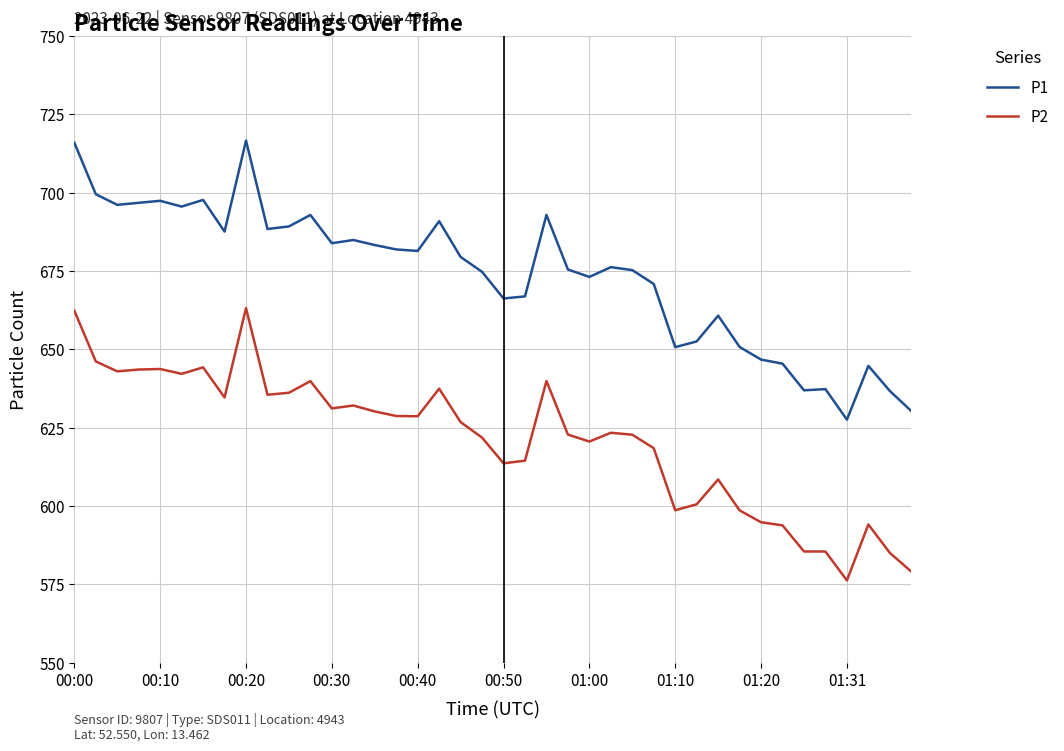

Which series has the largest range (max minus min)?

P1